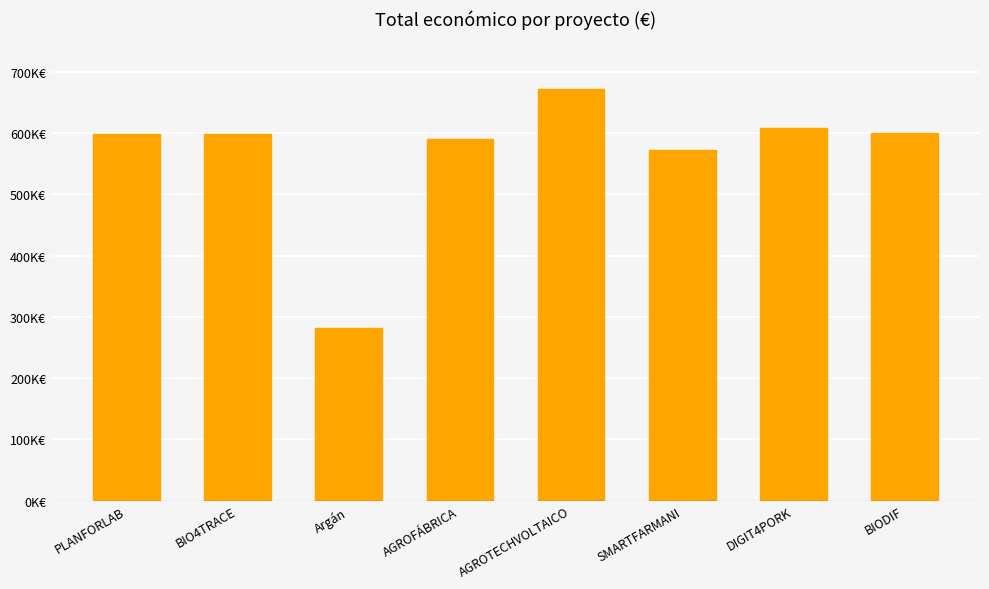

What is the change in value from AGROFÁBRICA to SMARTFARMANI?

-18417